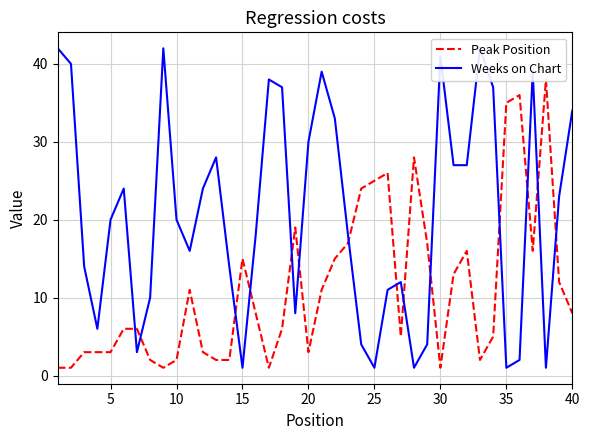

True or false: Peak Position and Weeks on Chart cross at least once.

True